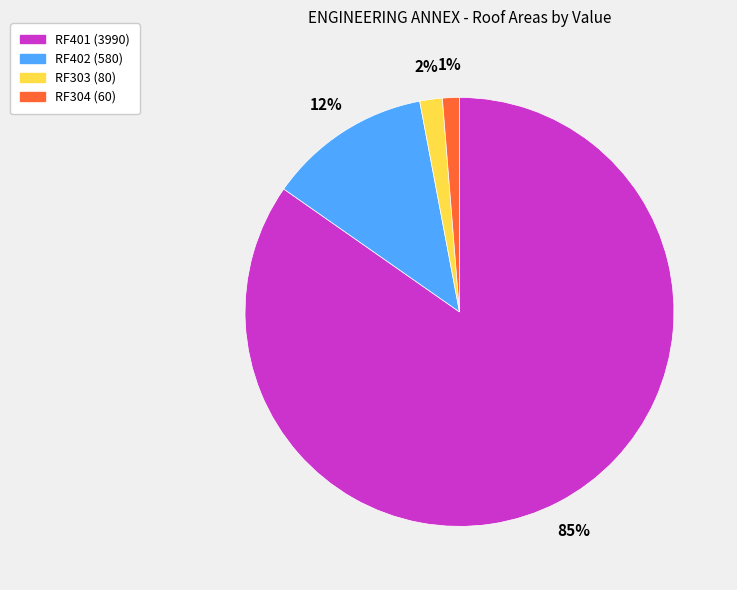

To the nearest percent, what percentage of the pie is RF304?

1%